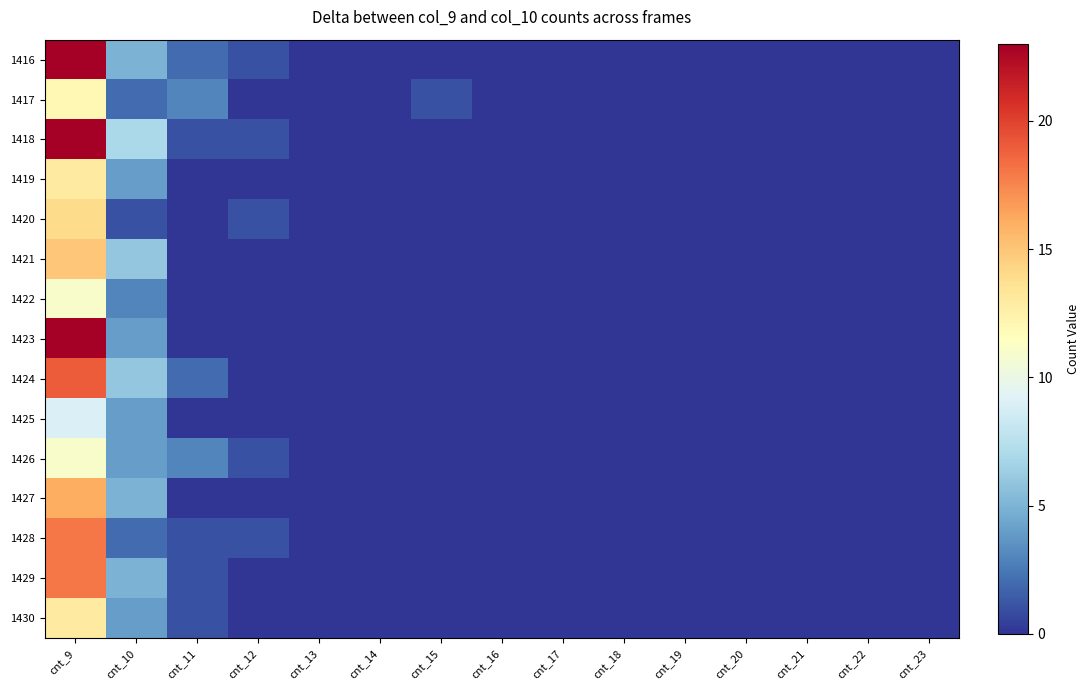

Which label corresponds to the smallest value in the chart?

cnt_13